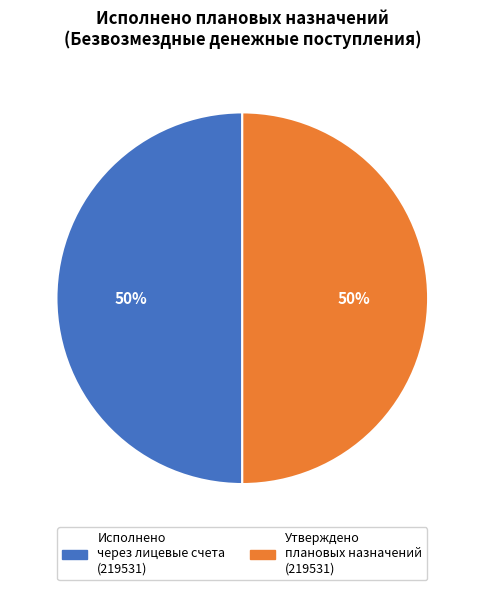

To the nearest percent, what is the average slice percentage?

50%